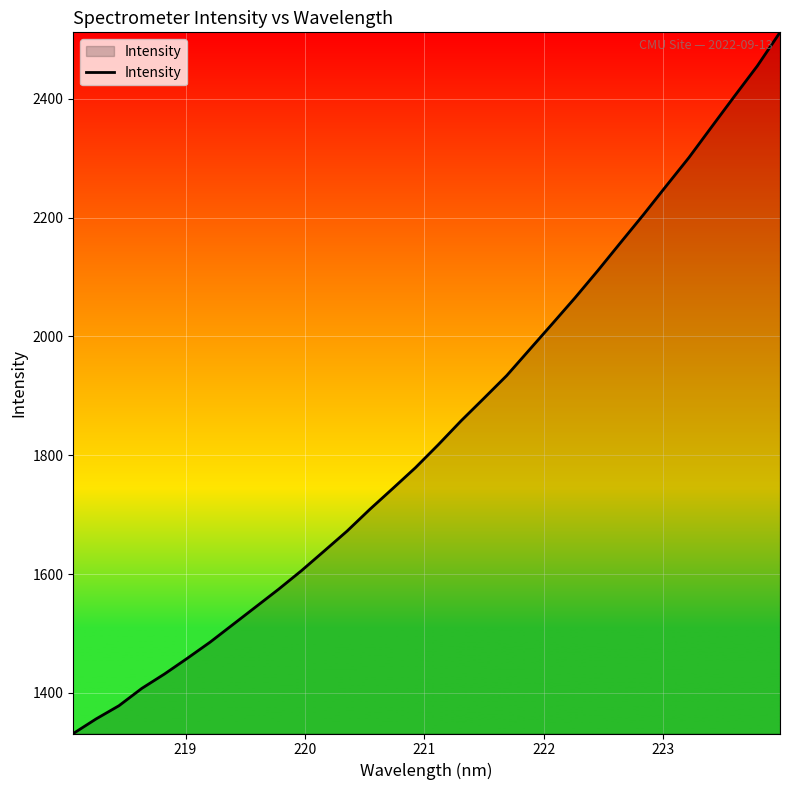

What is the minimum value shown in the chart?

1331.5